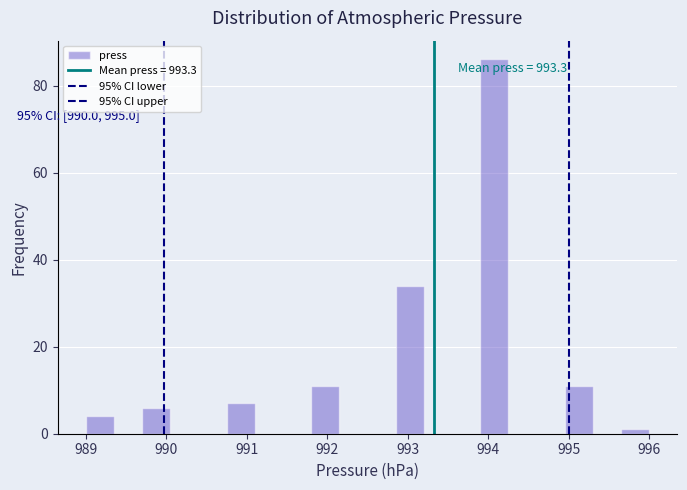

Read against the x-axis, roughly where is the centre of the tallest bar?

994.1